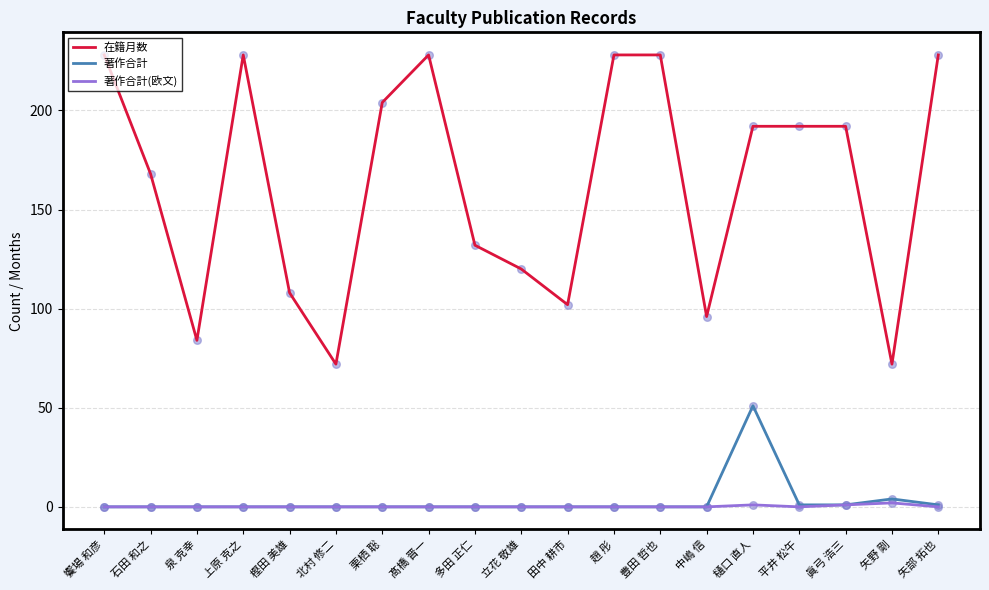

At which category is the sum across all series the highest?

樋口 直人